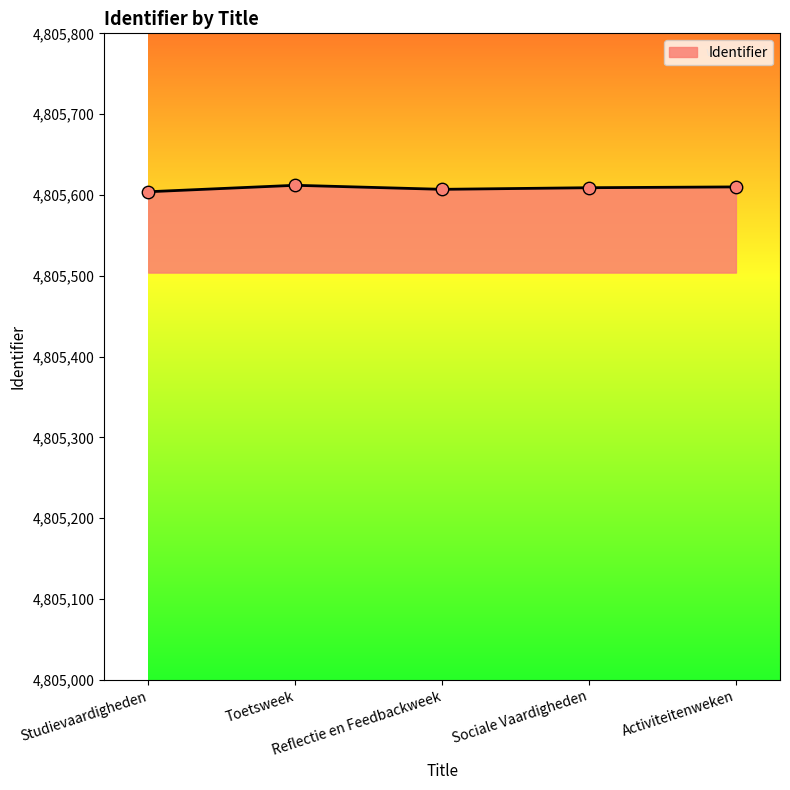

What is the change in value from Reflectie en Feedbackweek to Sociale Vaardigheden?

+2